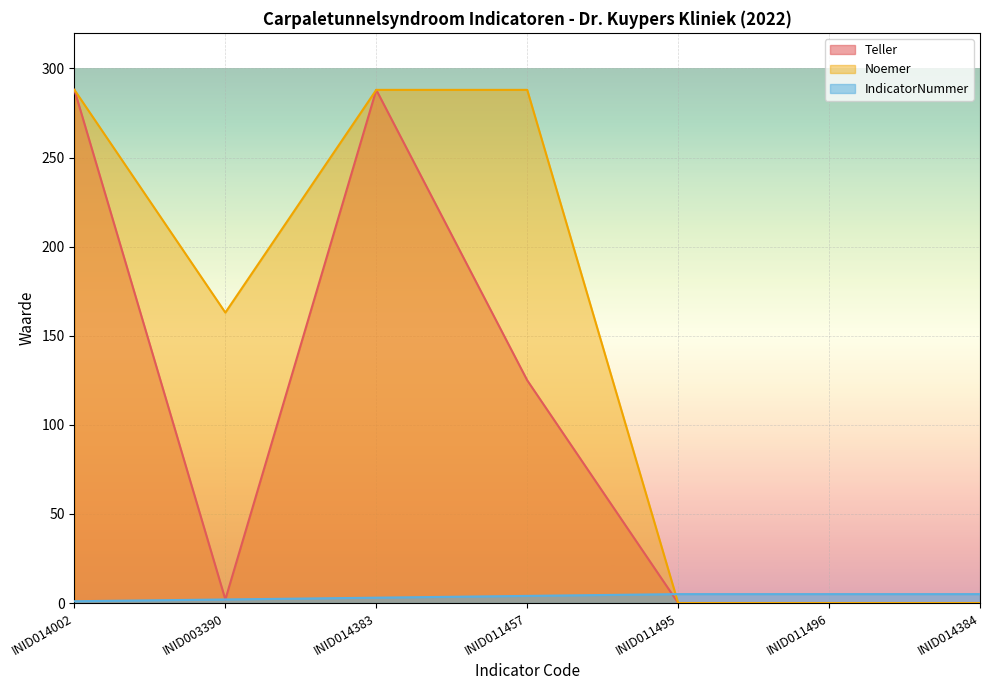

How many interior local peaks does the Teller series have?

1